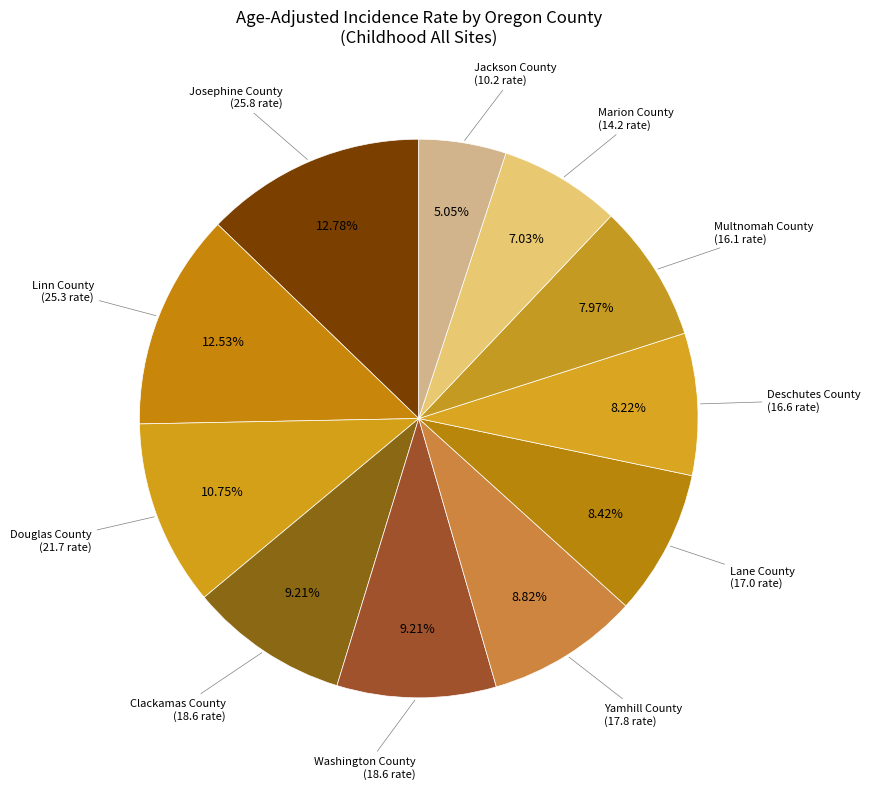

How many slices are in this pie chart?

11